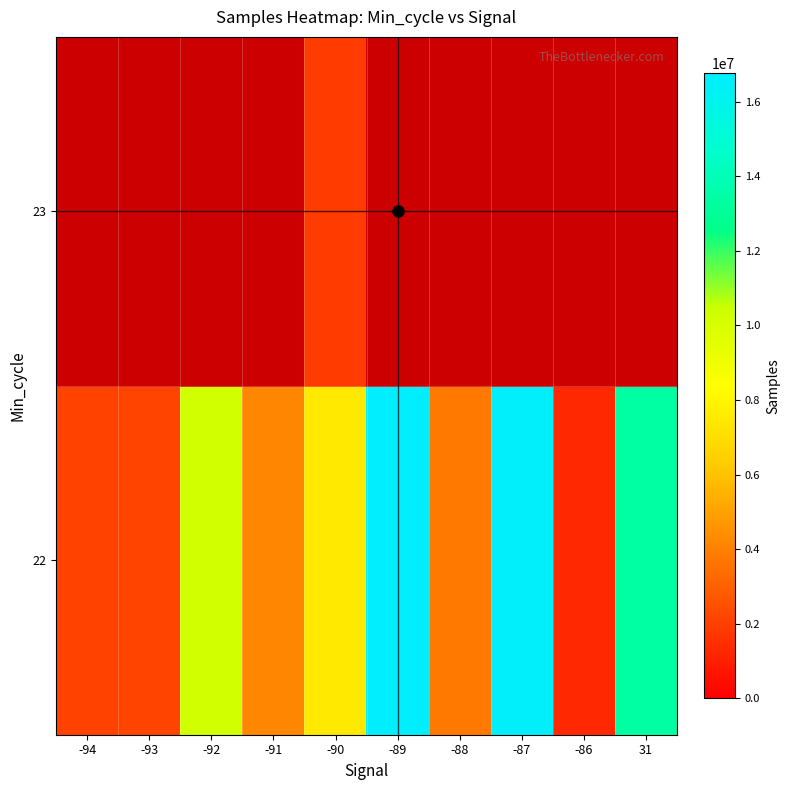

Which has a higher value, -87 or -86?

-87